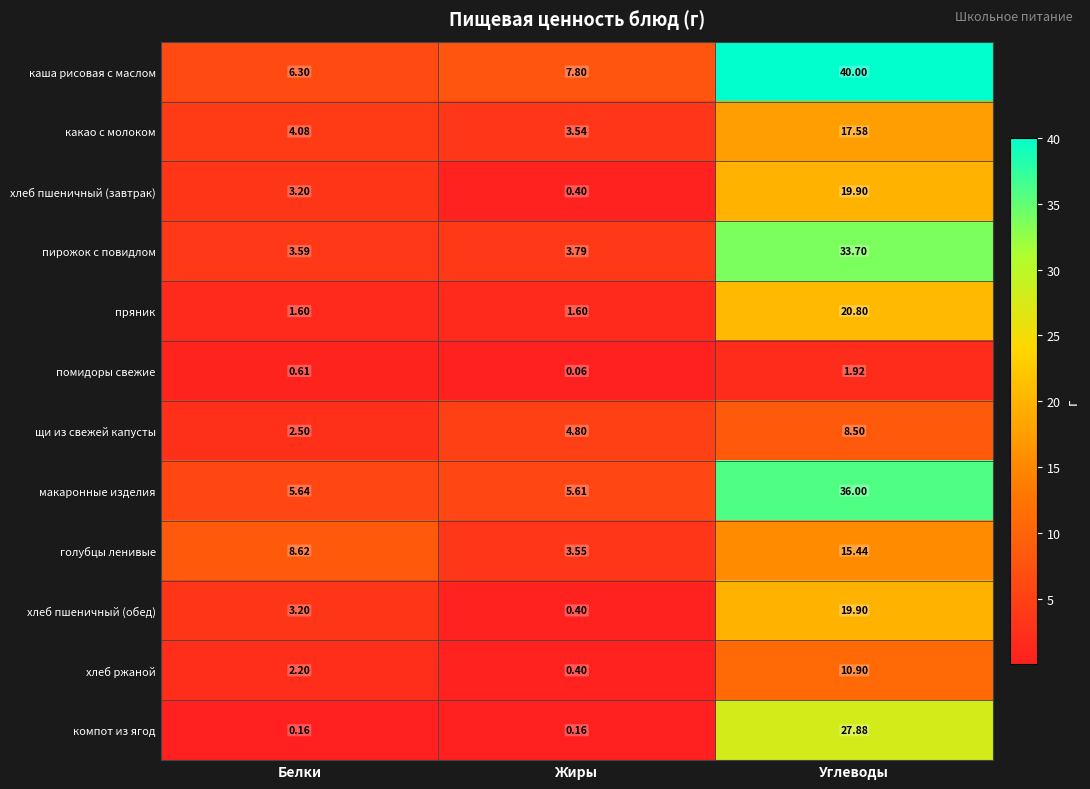

How many series are shown in this chart?

12